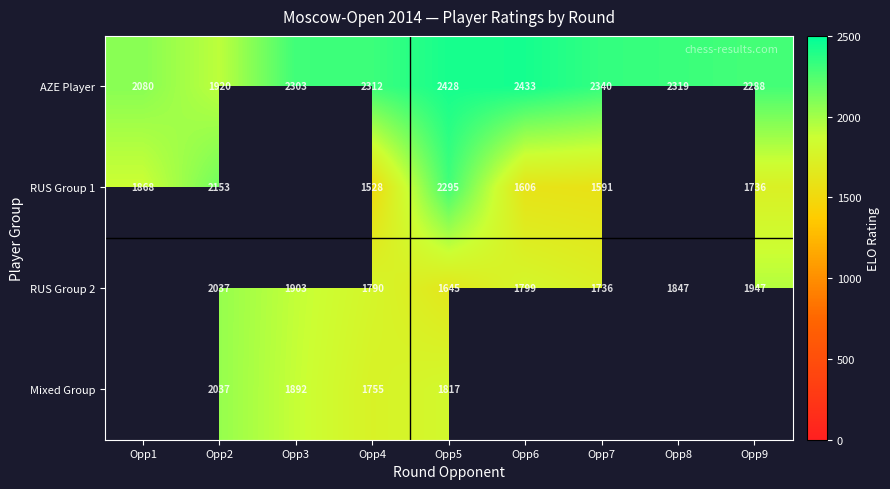

How many distinct data groups are displayed?

4